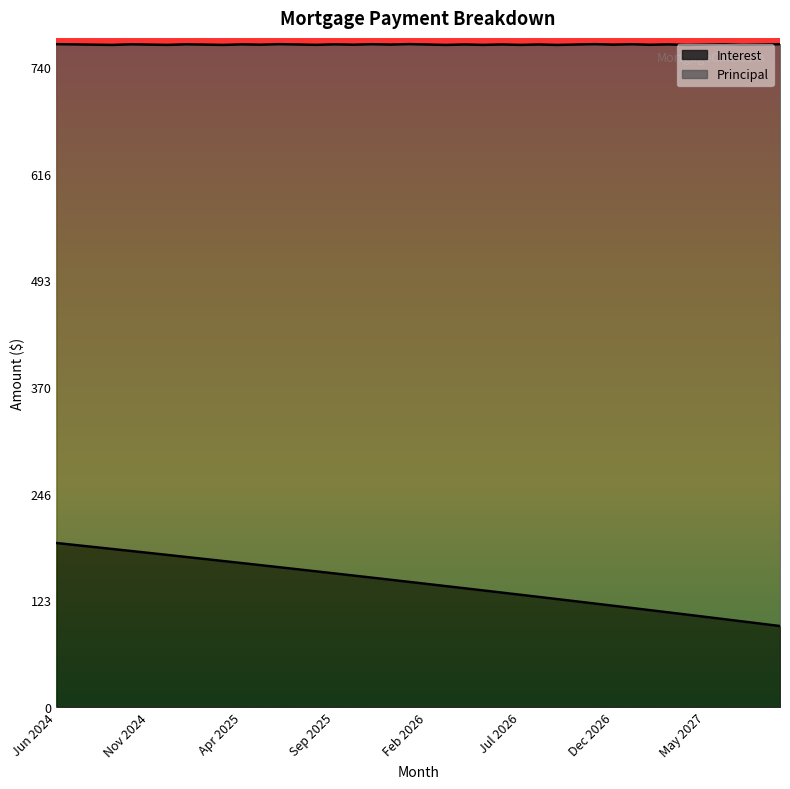

Reading left to right, transcribe all the data shown in this chart.

Jun 2024=189.7	Jul 2024=187.4	Aug 2024=185.1	Sep 2024=182.8	Oct 2024=180.5	Nov 2024=178.2	Dec 2024=175.9	Jan 2025=173.5	Feb 2025=171.2	Mar 2025=168.8	Apr 2025=166.5	May 2025=164.1	Jun 2025=161.7	Jul 2025=159.3	Aug 2025=156.9	Sep 2025=154.5	Oct 2025=152.1	Nov 2025=149.7	Dec 2025=147.2	Jan 2026=144.8	Feb 2026=142.3	Mar 2026=139.8	Apr 2026=137.3	May 2026=134.9	Jun 2026=132.4	Jul 2026=129.8	Aug 2026=127.3	Sep 2026=124.8	Oct 2026=122.3	Nov 2026=119.7	Dec 2026=117.2	Jan 2027=114.6	Feb 2027=112.0	Mar 2027=109.4	Apr 2027=106.8	May 2027=104.2	Jun 2027=101.6	Jul 2027=99.0	Aug 2027=96.3	Sep 2027=93.7